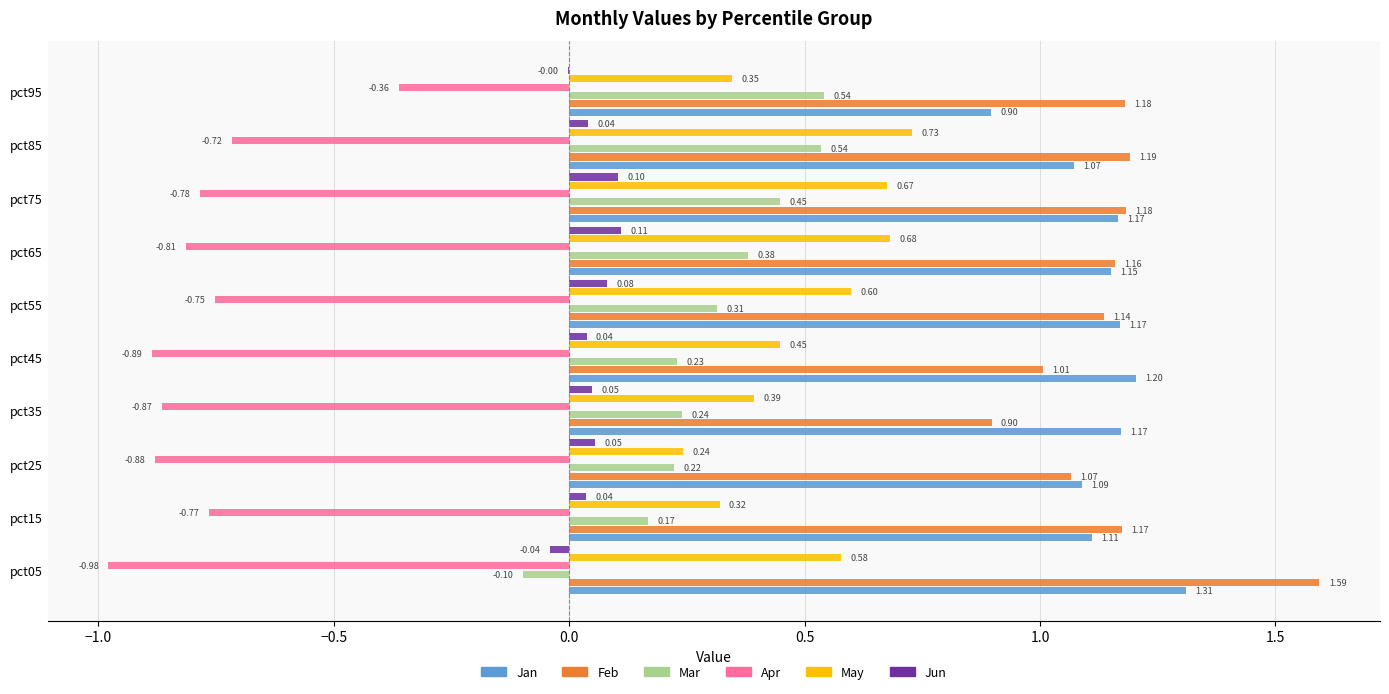

At which label does Apr reach its peak?

pct95